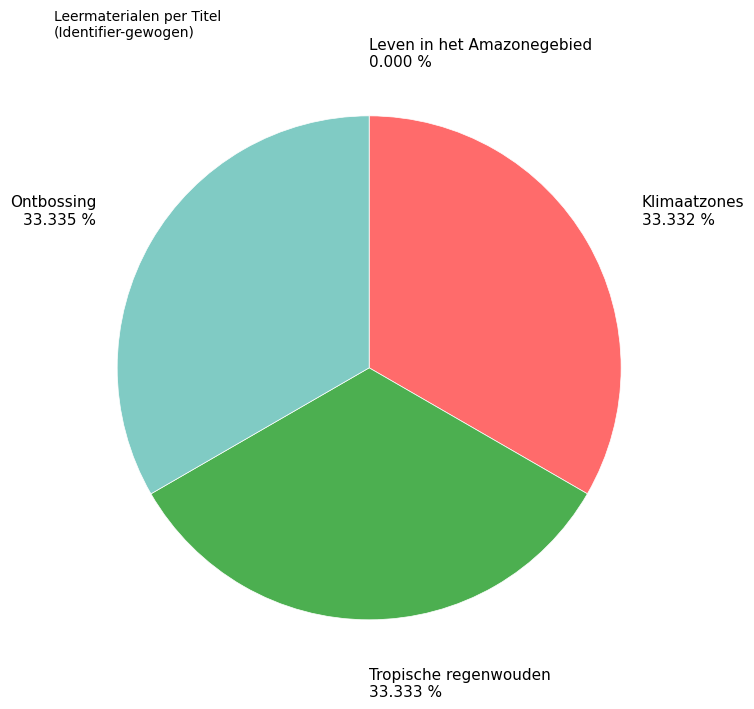

What is the ratio of the value at Tropische regenwouden to the value at Klimaatzones?

1.0